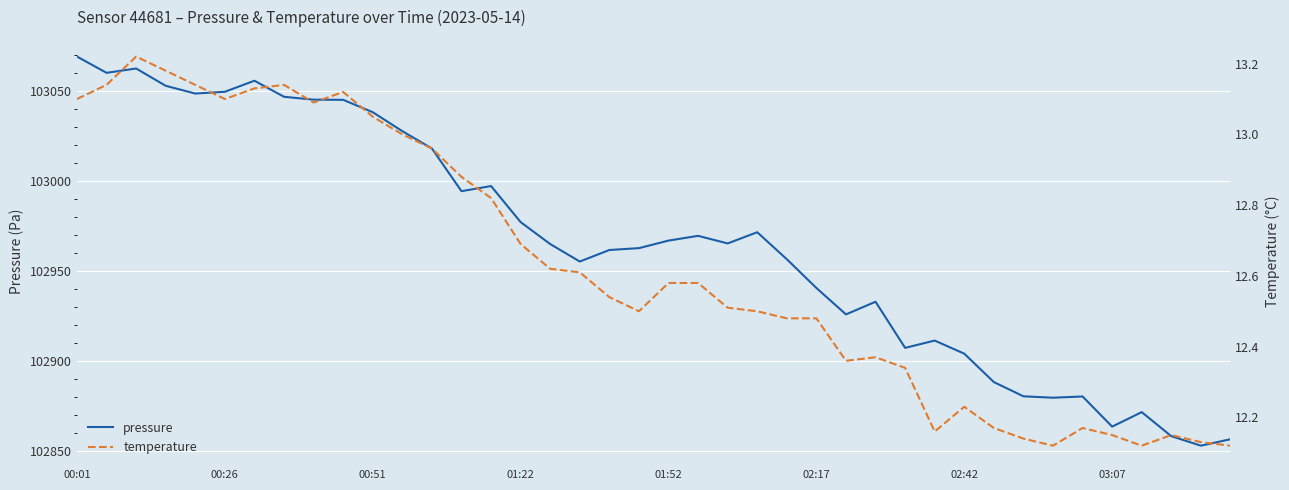

How many values in the pressure series are below 102965?

20